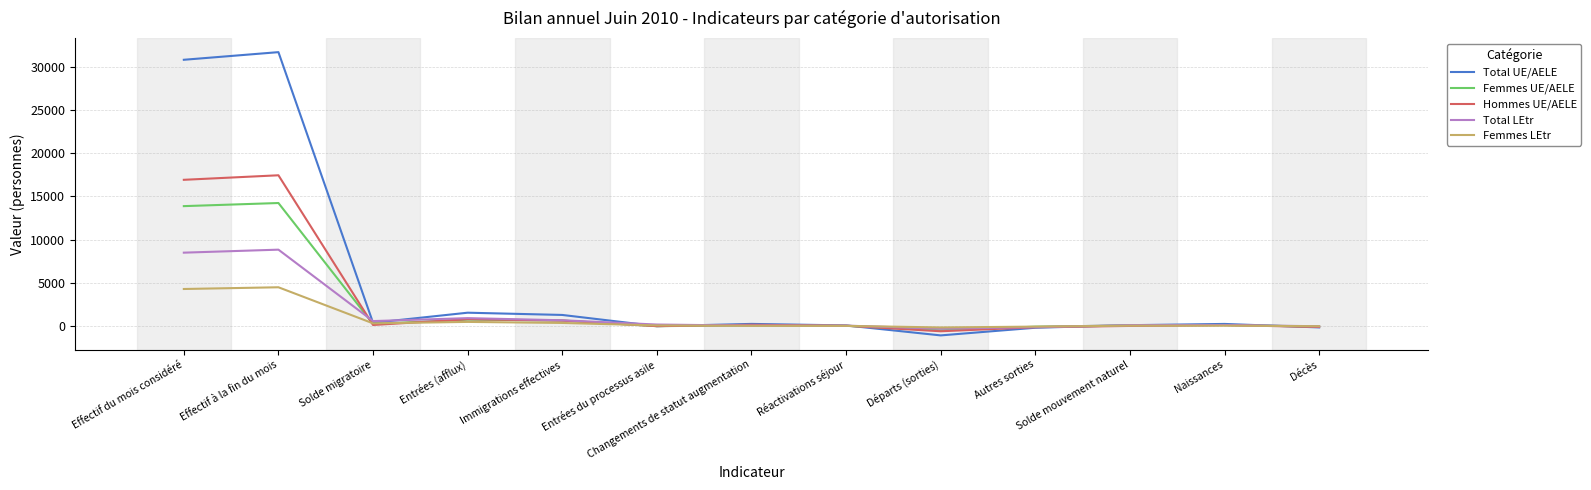

At which category does Femmes UE/AELE reach its first local peak?

Effectif à la fin du mois